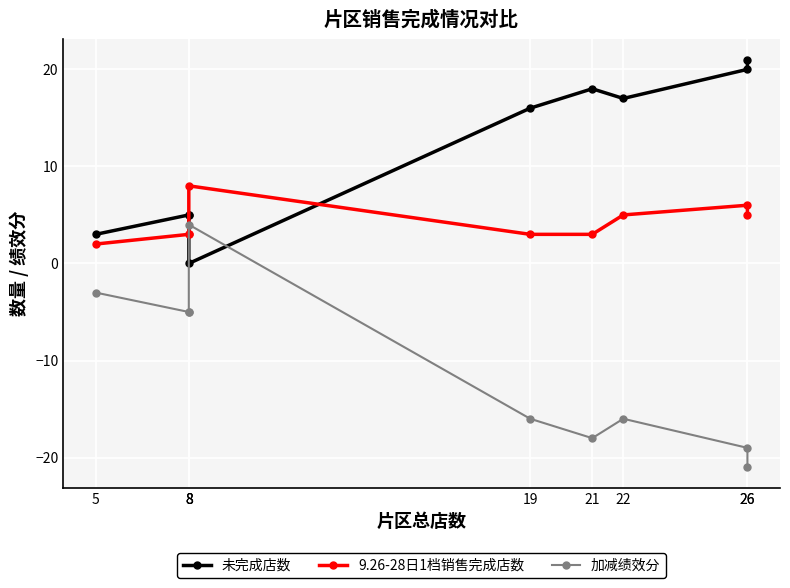

True or false: 9.26-28日1档销售完成店数 and 加减绩效分 cross at least once.

False